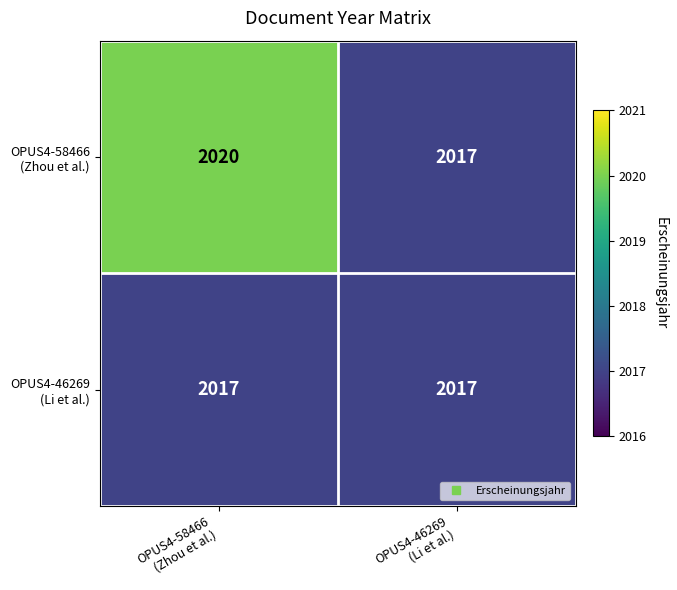

What is the greatest value displayed?

2020